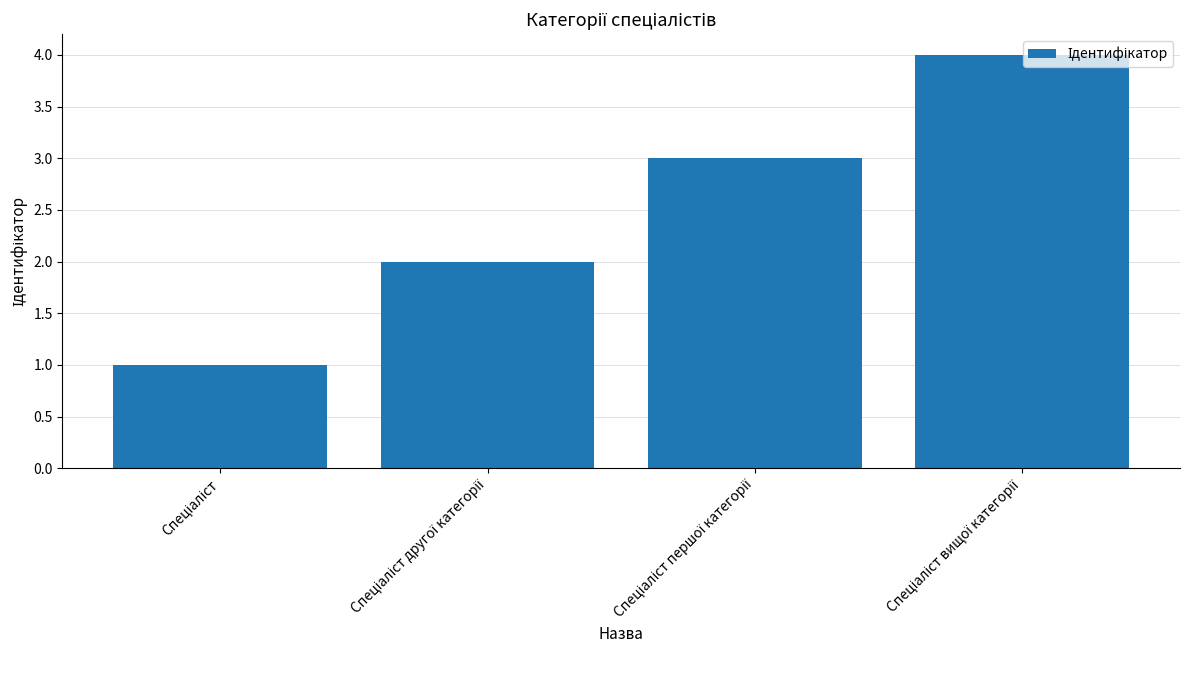

What is the maximum value shown in the chart?

4